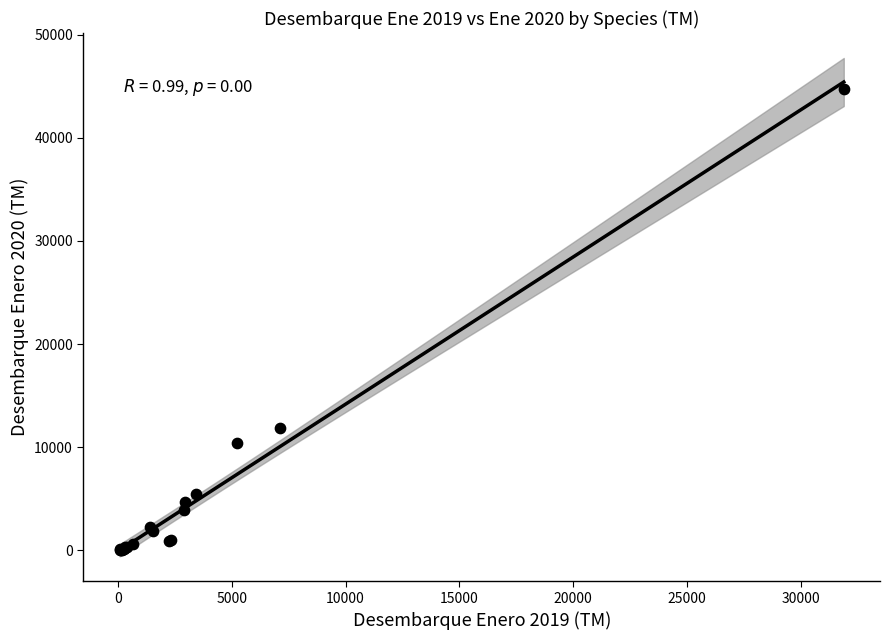

What Y value in the scatter plot is closest to 22402?

11863.7